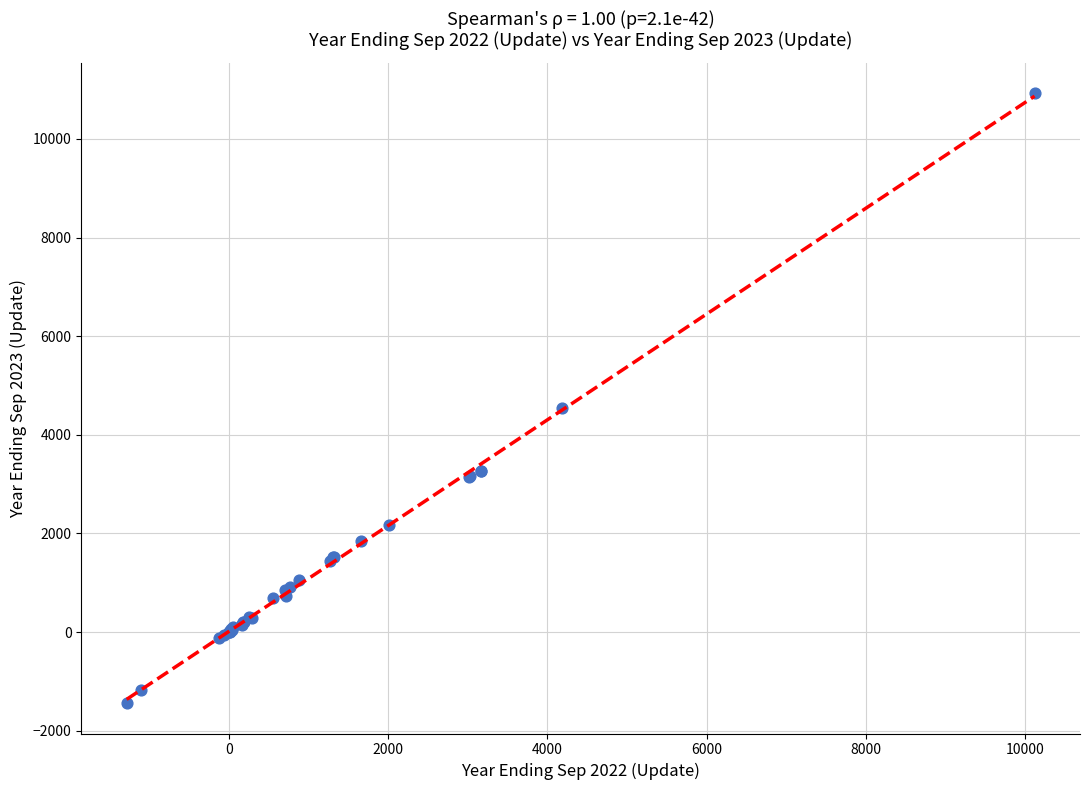

What Y value in the scatter plot is closest to 4741?

4547.3